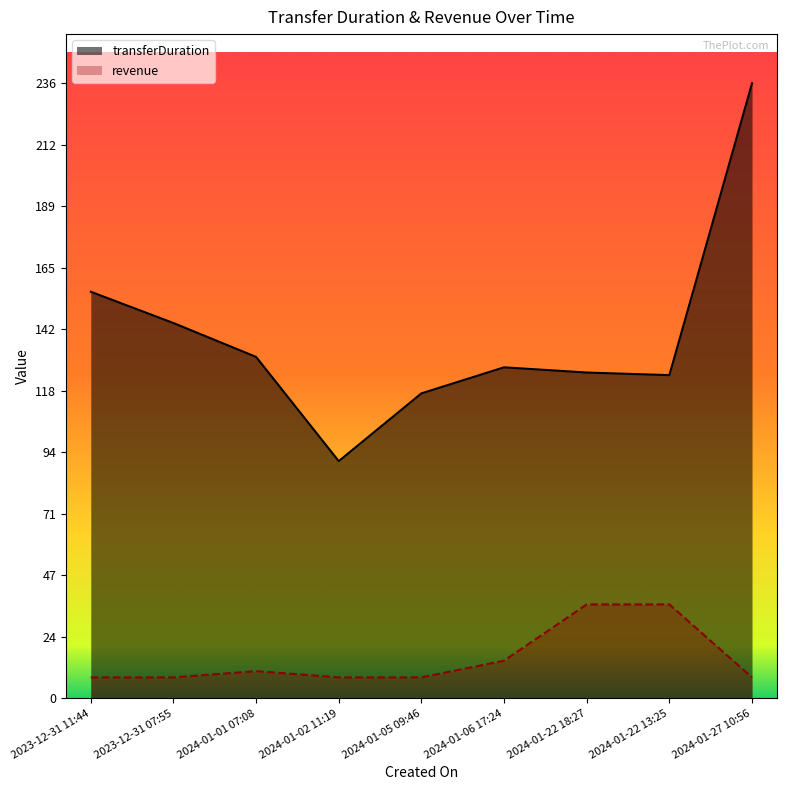

True or false: revenue has a value of 6.9 at 2024-01-01 07:08.

False